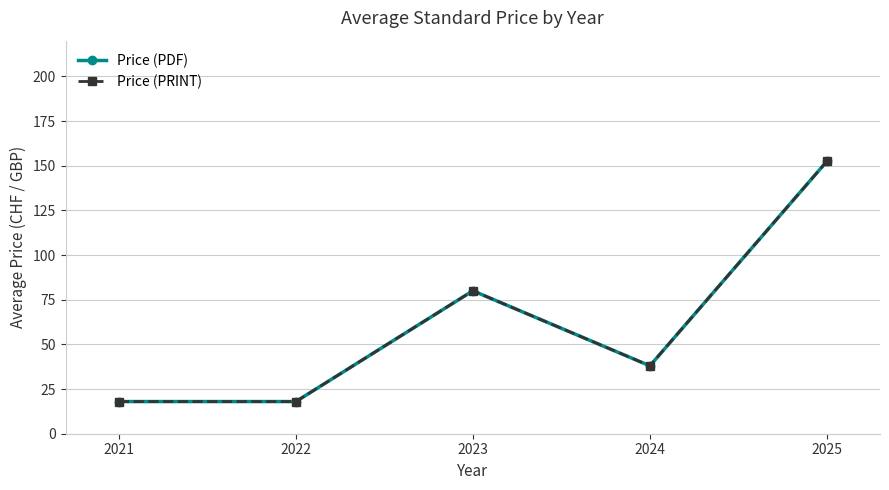

True or false: Price (PDF) and Price (PRINT) cross at least once.

False